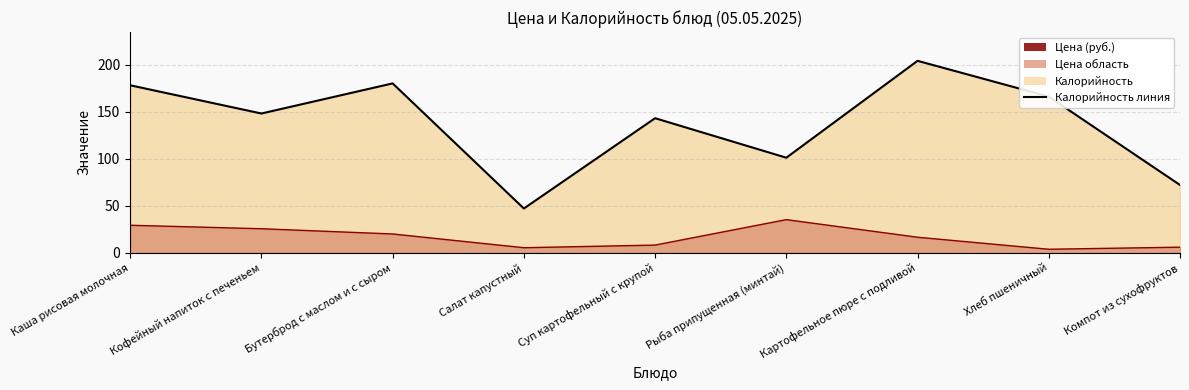

How many interior local peaks (higher than both neighbors) does the data have?

3